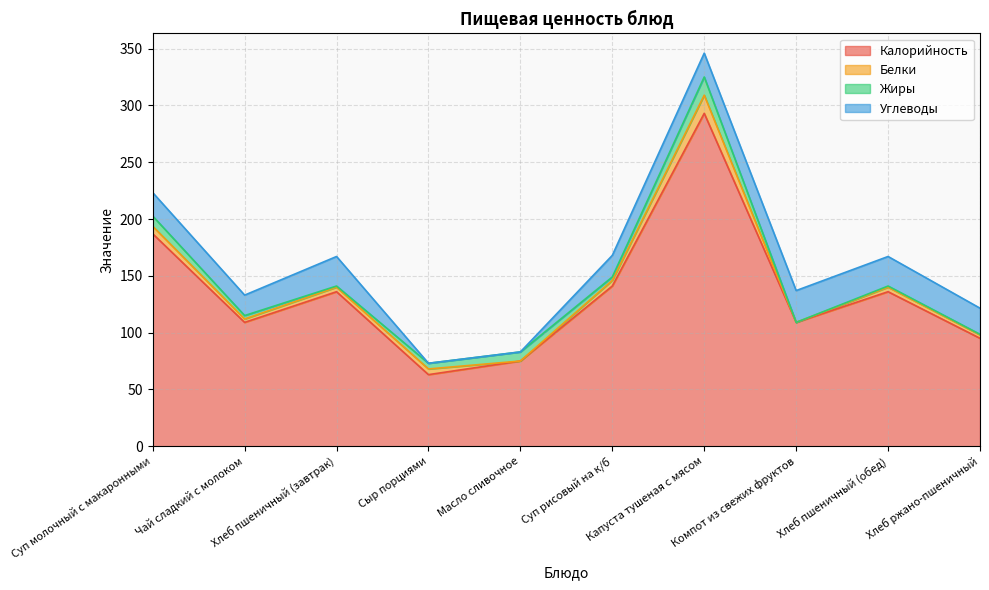

List the series in order of their peak value, highest first.

Калорийность, Углеводы, Белки, Жиры